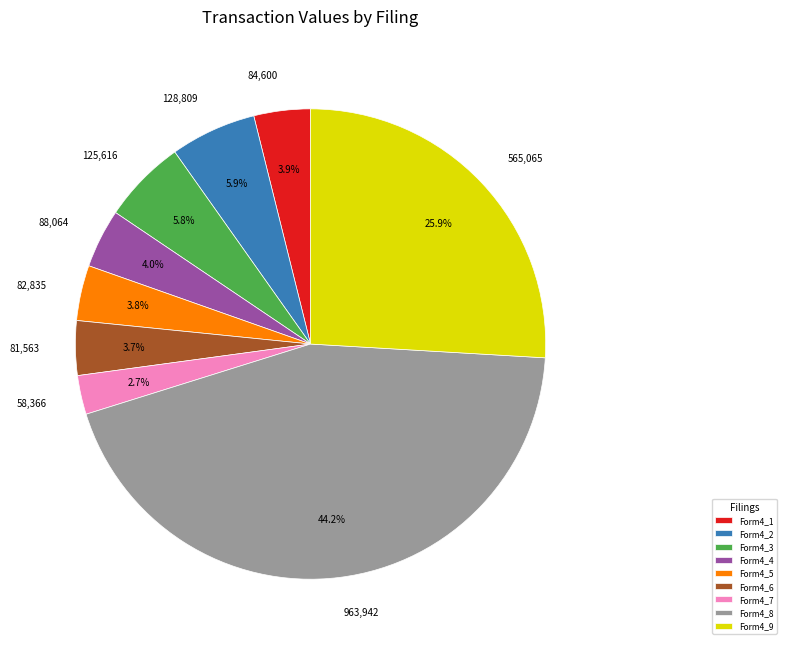

Does any single category account for the majority?

No